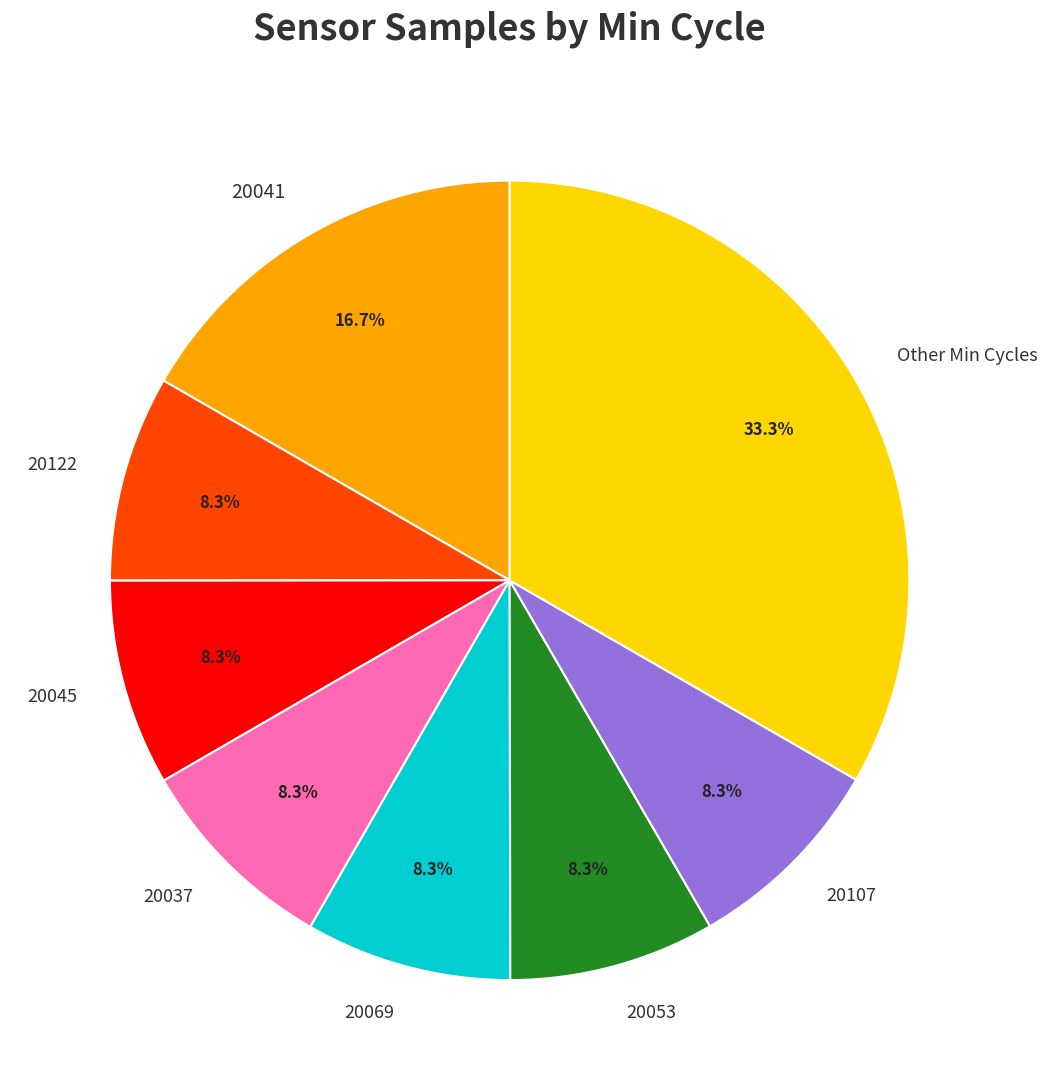

To the nearest percent, what percentage of the pie is 20053?

8%